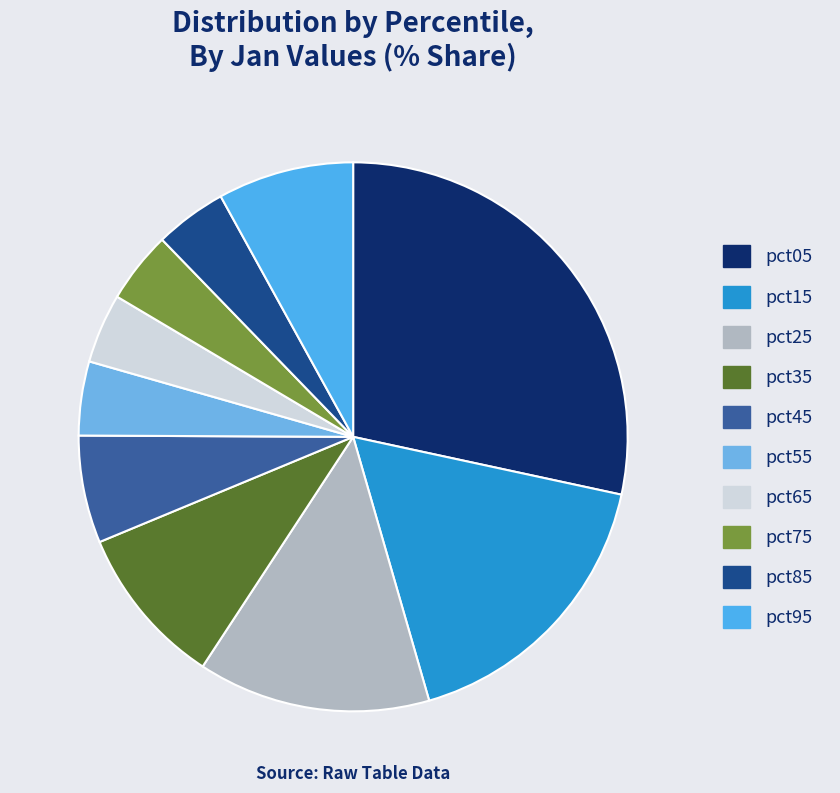

Which has a higher value, pct15 or pct05?

pct05